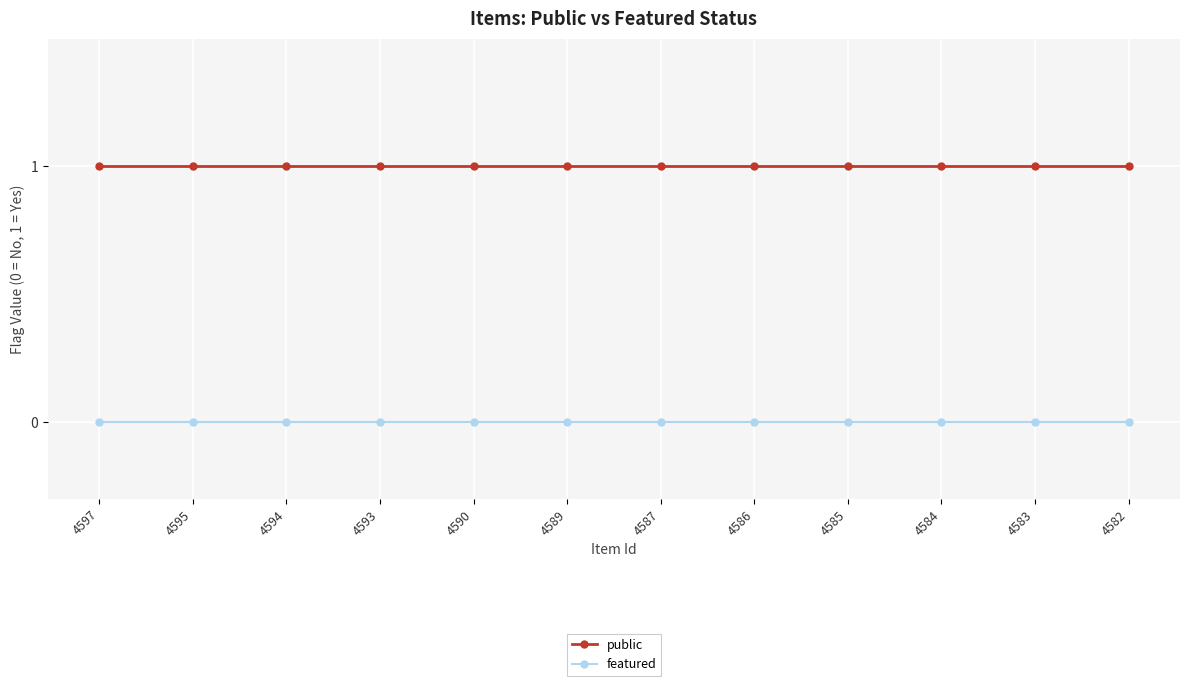

Reading right to left, transcribe all the data shown in this chart.

public: 4582=1	4583=1	4584=1	4585=1	4586=1	4587=1	4589=1	4590=1	4593=1	4594=1	4595=1	4597=1
featured: 4582=0	4583=0	4584=0	4585=0	4586=0	4587=0	4589=0	4590=0	4593=0	4594=0	4595=0	4597=0